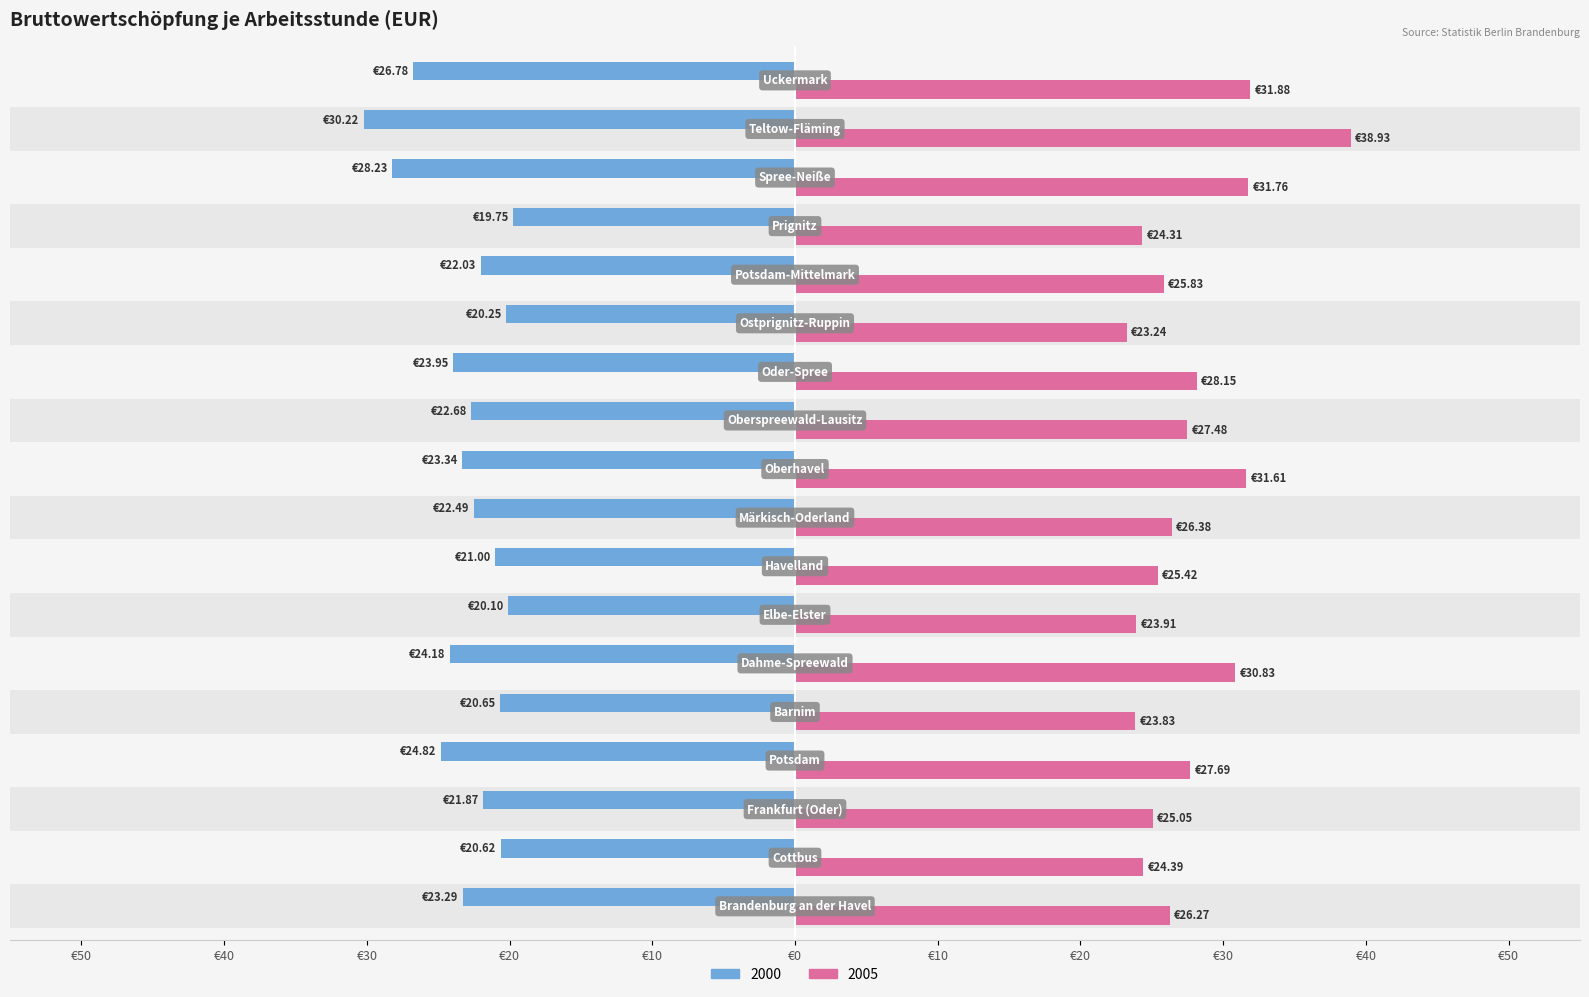

What is the difference between the maximum and minimum values in the 2005 series?

15.7